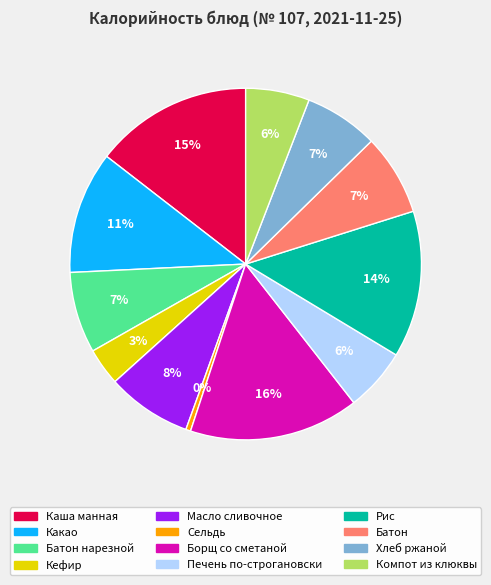

Combined, do Масло сливочное and Кефир account for over 50%?

No